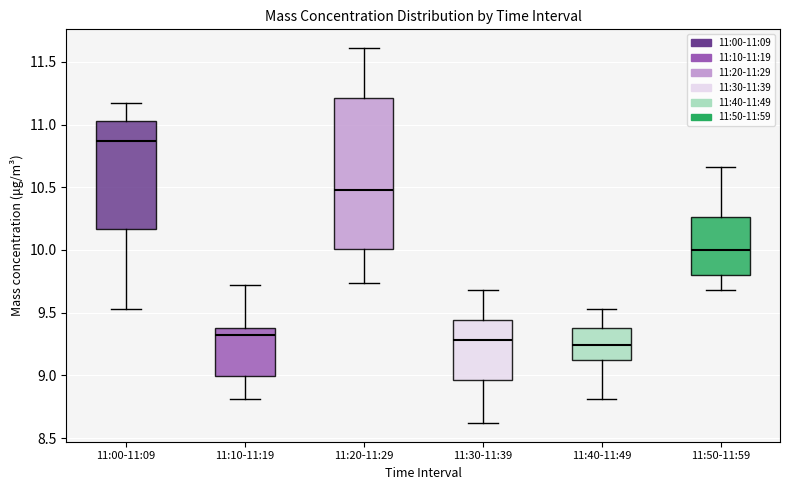

Which box is the tallest, from its lower edge to its upper edge?

11:20-11:29